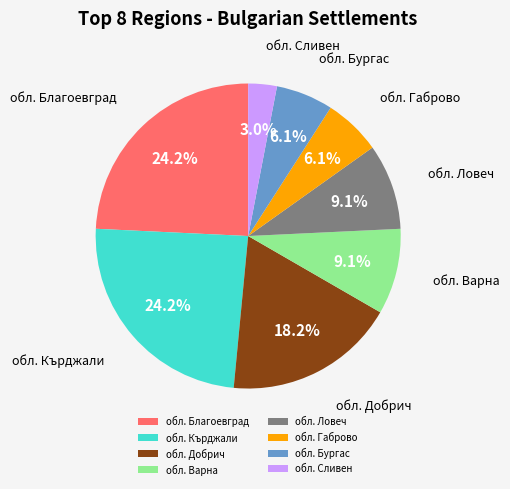

Which has a higher value, обл. Ловеч or обл. Благоевград?

обл. Благоевград